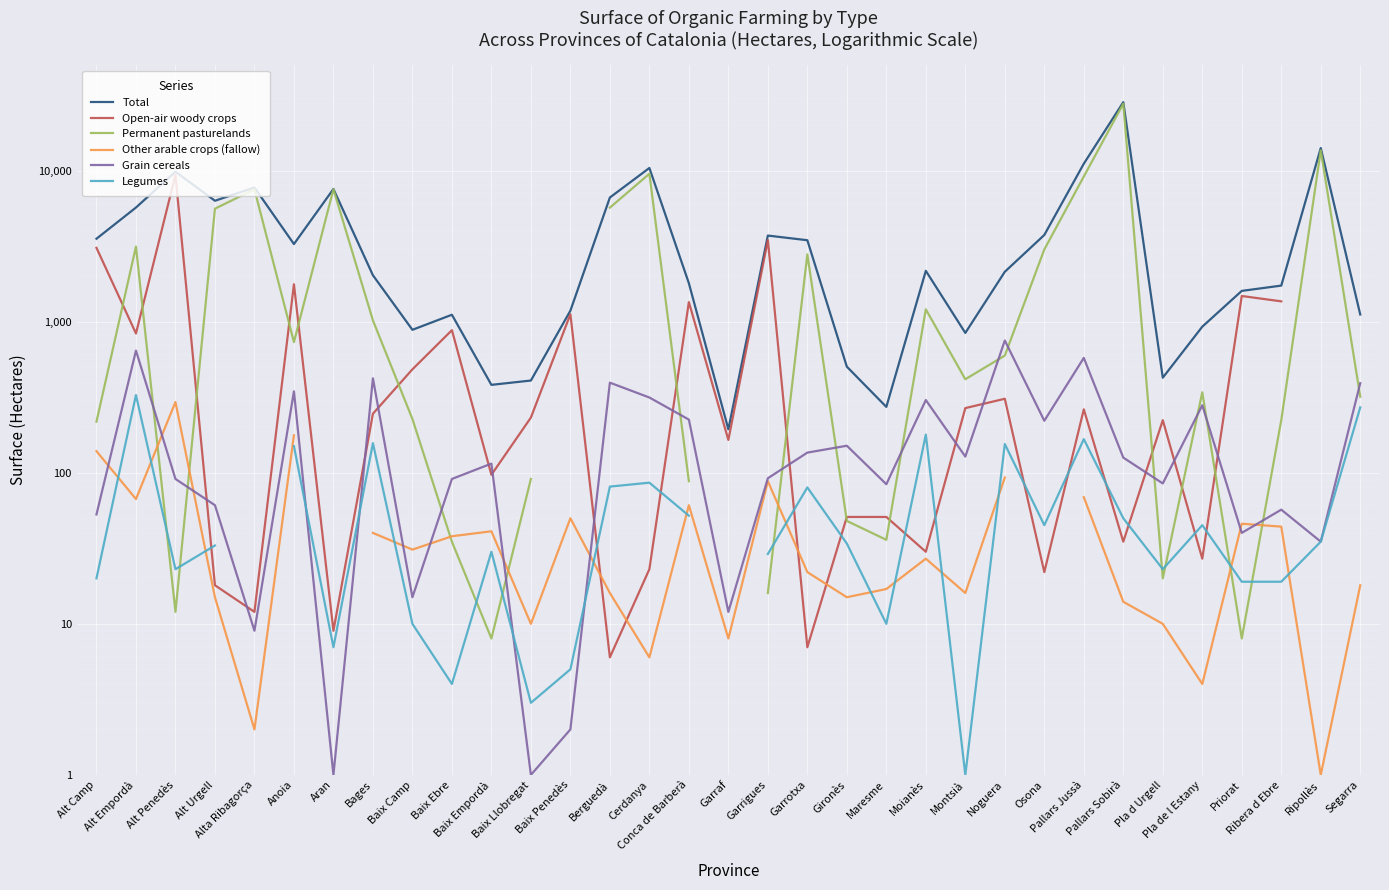

Between Alt Camp and Alta Ribagorça, which series saw the biggest shift?

Permanent pasturelands